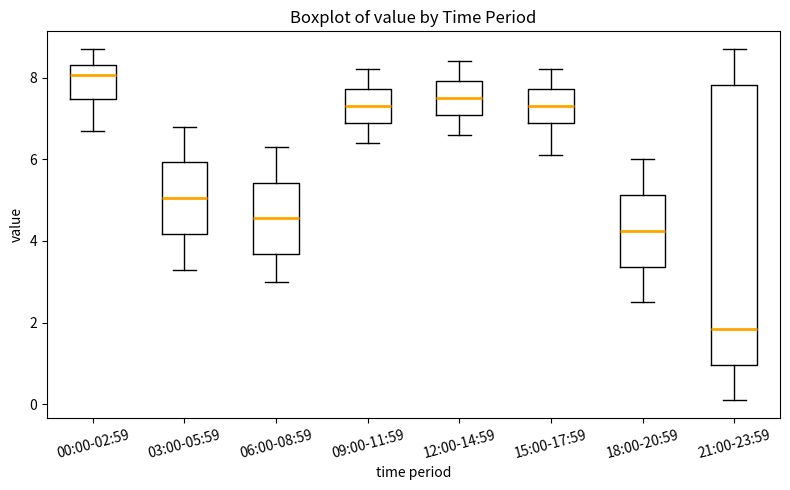

Where is the lower edge of the box for 12:00-14:59 on the y-axis? The values are not printed on the chart, so give them approximately, as read against the axis.

7.0